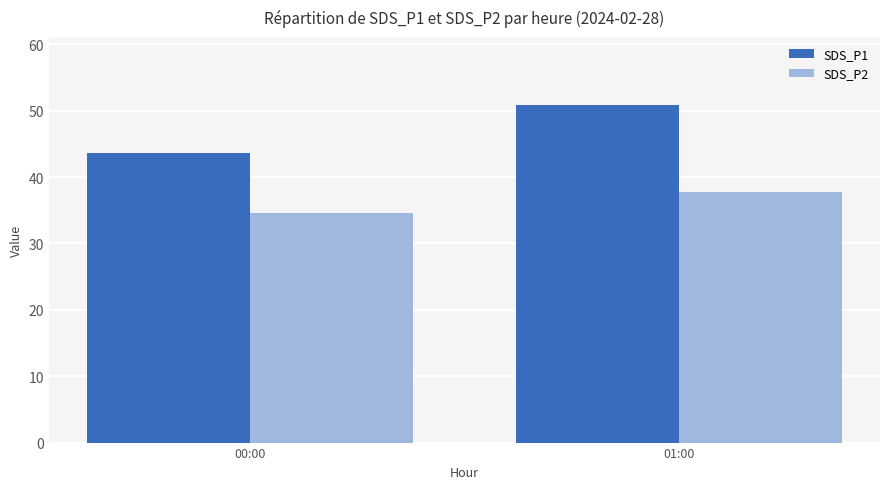

Which series has the widest spread of values?

SDS_P1